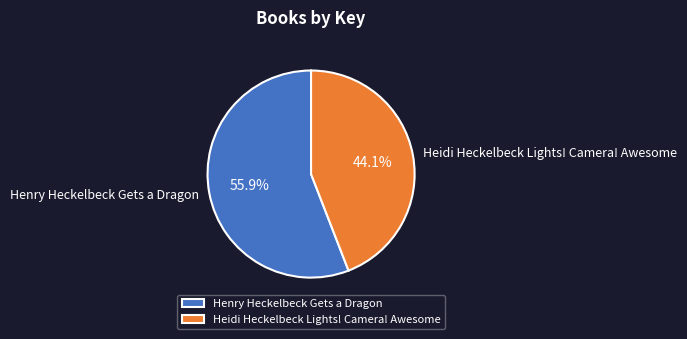

What is the ratio of the value at Henry Heckelbeck Gets a Dragon to the value at Heidi Heckelbeck Lights! Camera! Awesome?

1.3